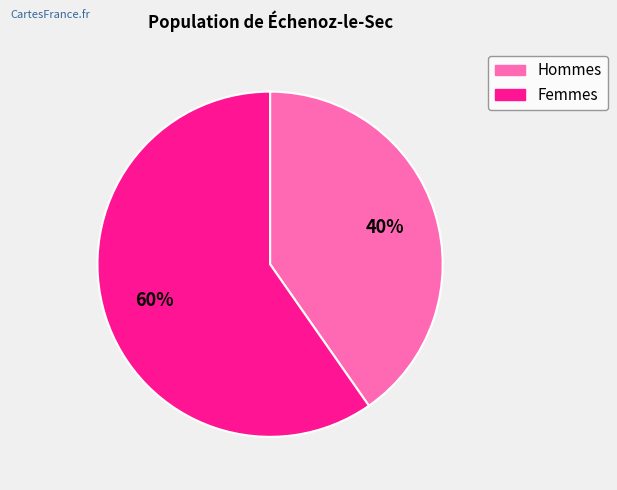

Count the number of slices in the pie.

2